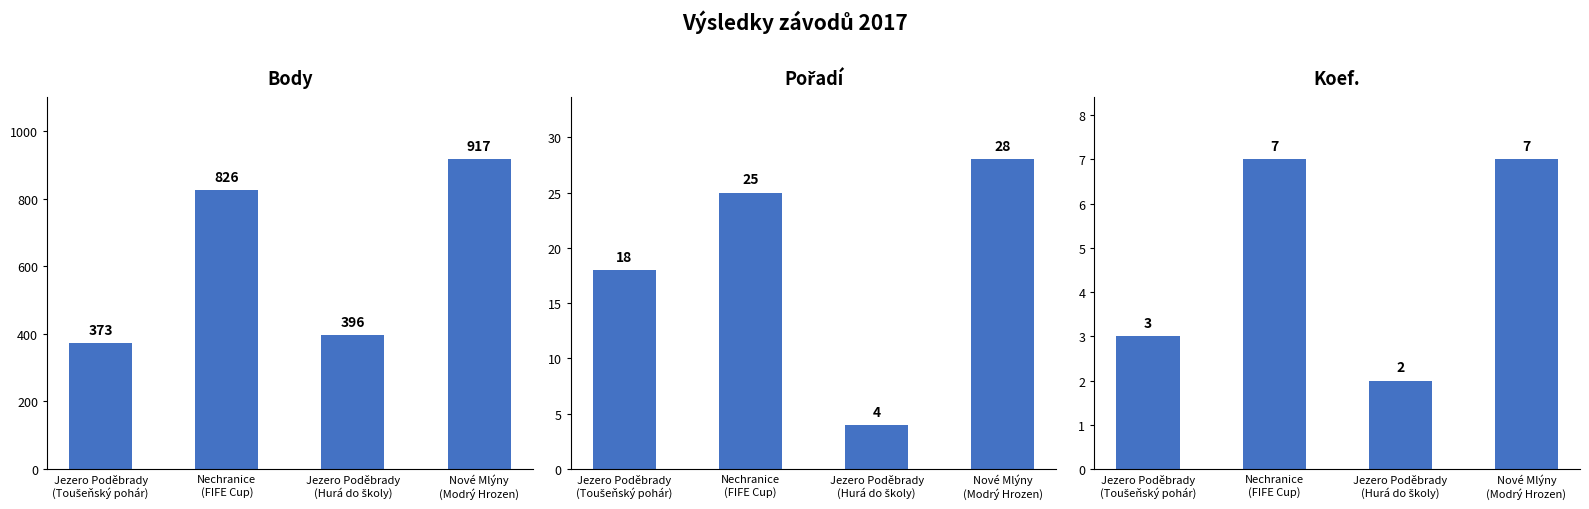

Where is Koef. nearest to the value 4?

Jezero Poděbrady
(Toušeňský pohár)